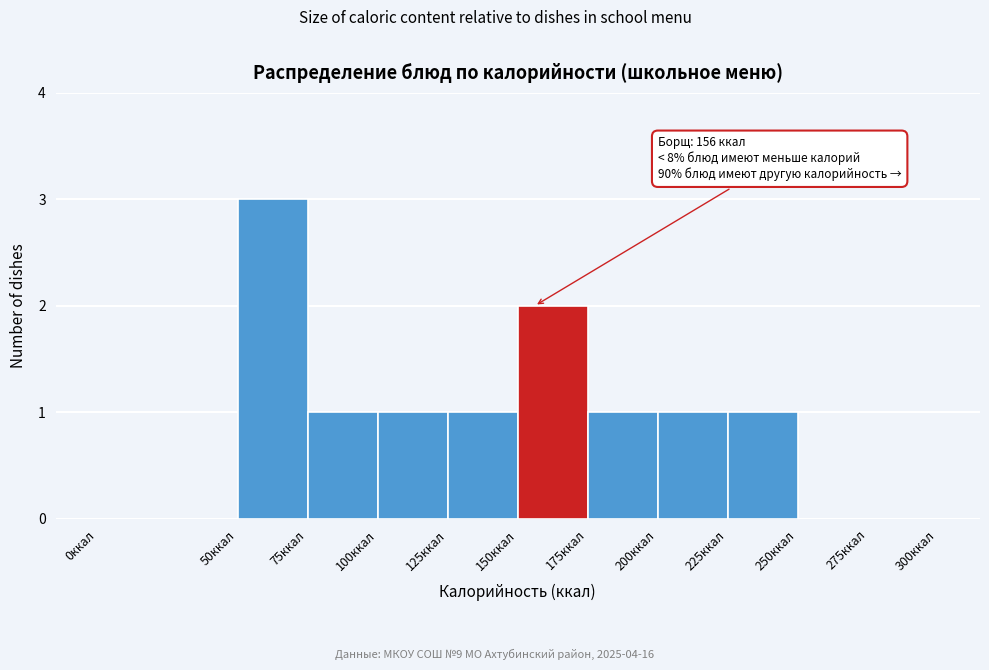

Which range on the x-axis has the tallest bar?

50 to 75